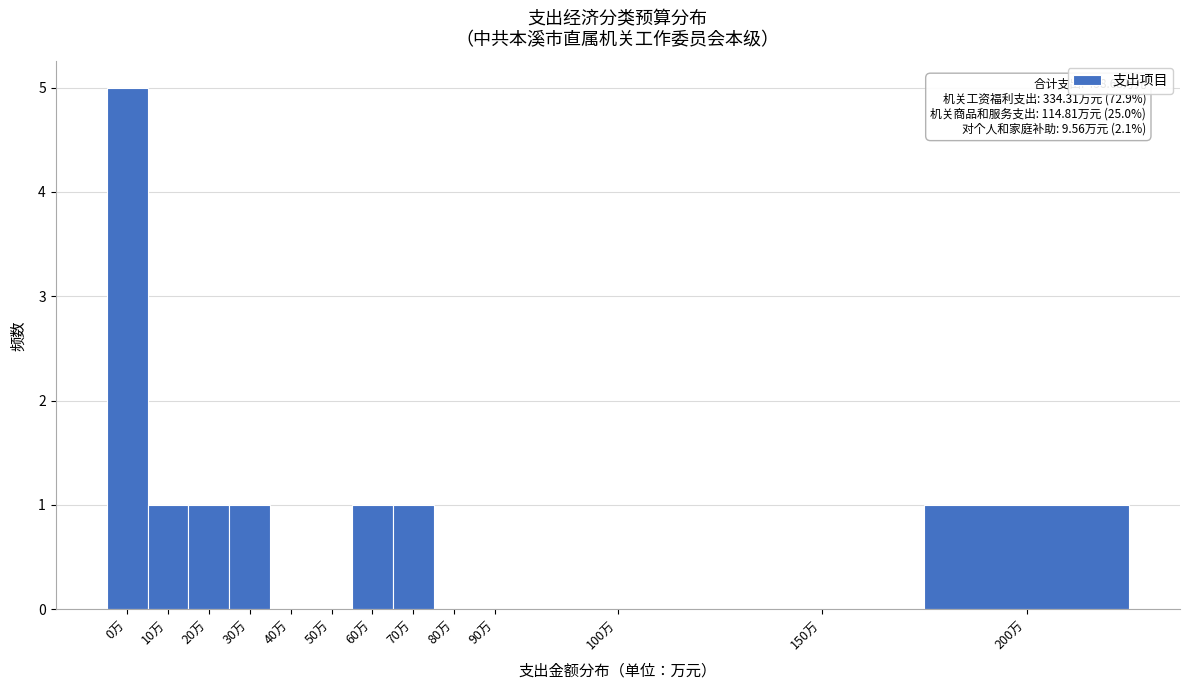

Reading left to right, what are all the values shown in this chart?

0万=5	10万=1	20万=1	30万=1	40万=0	50万=0	60万=1	70万=1	80万=0	90万=0	100万=0	150万=0	200万=1